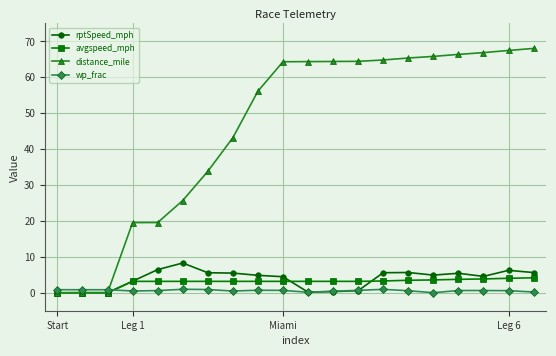

What is the greatest value displayed?

68.0